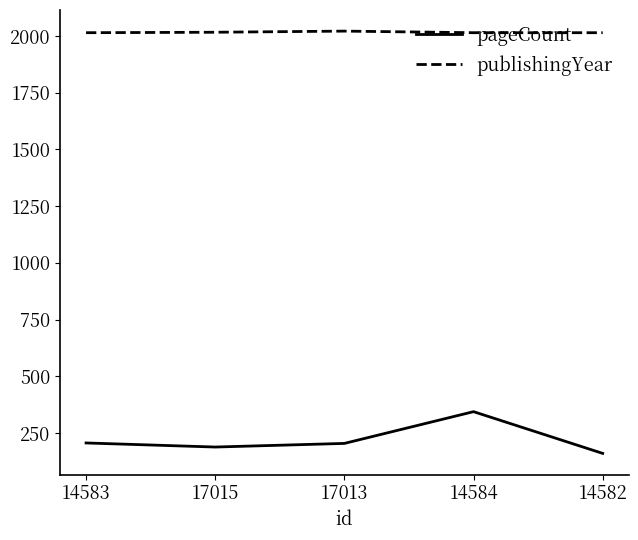

True or false: publishingYear has a value of 2017 at 17015.

True